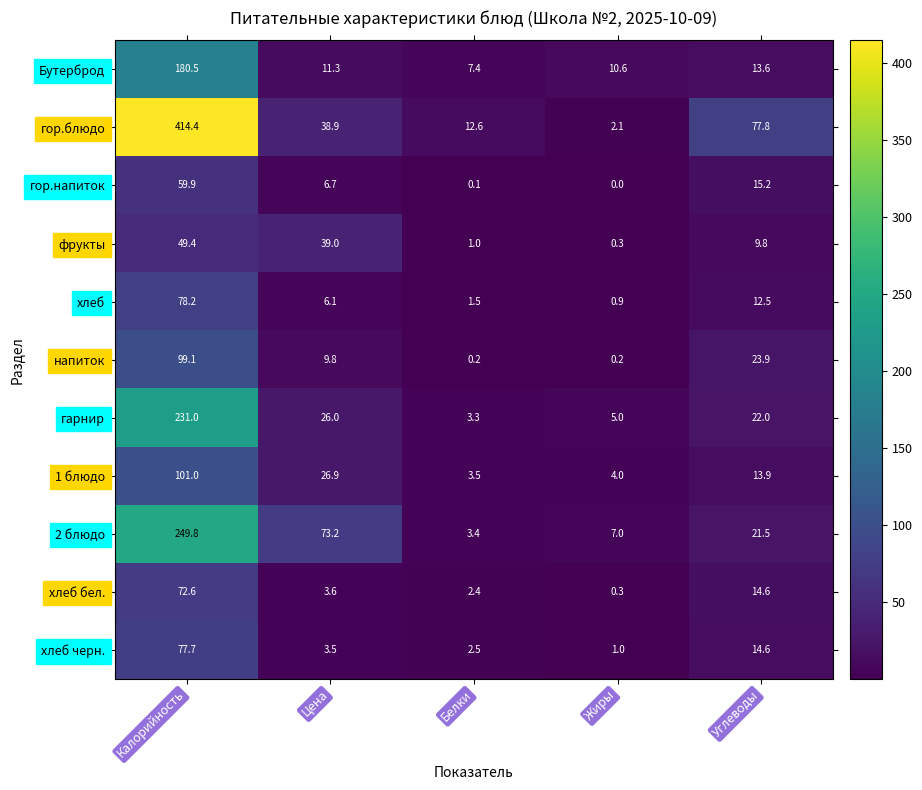

Read the гор.напиток value at Углеводы.

15.2